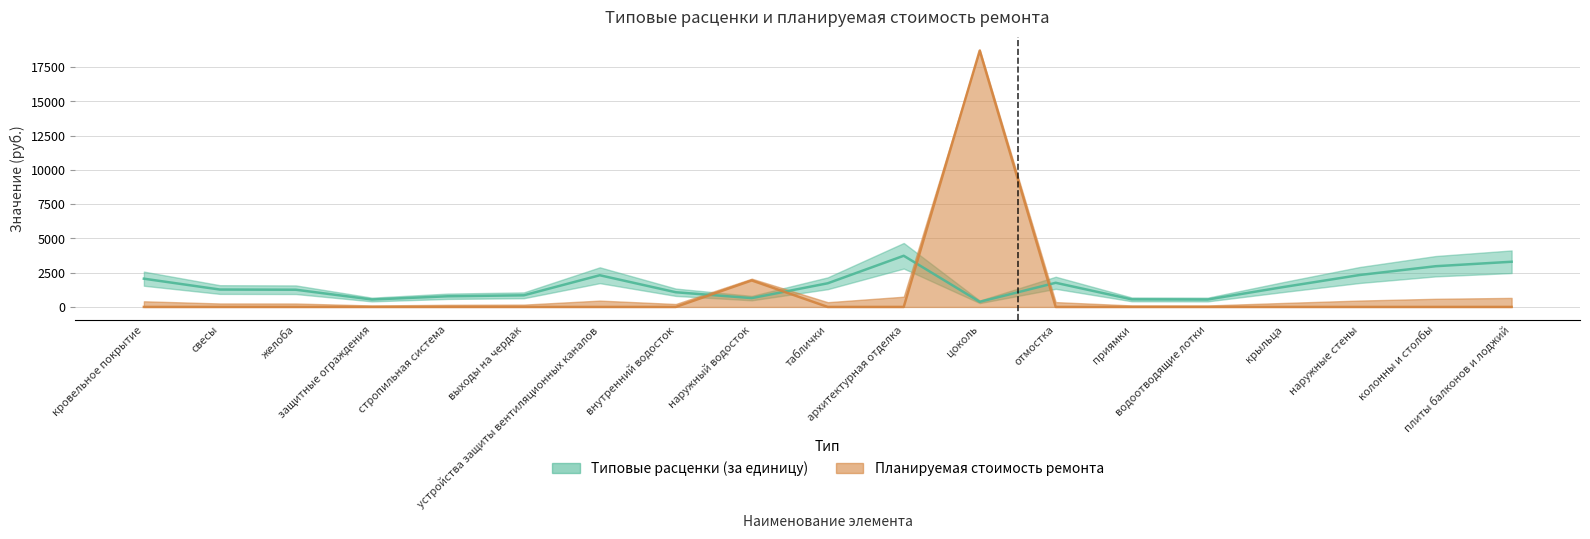

What are all the series names shown in the legend?

Типовые расценки (за единицу), Планируемая стоимость ремонта